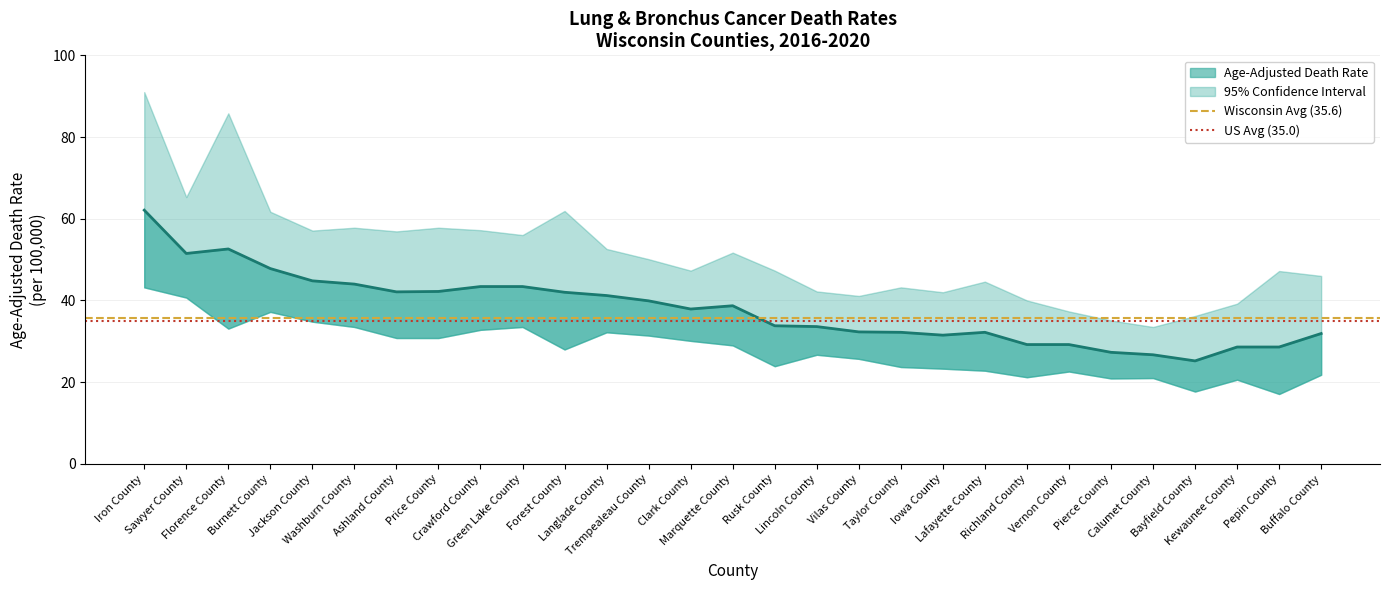

At which category is the sum across all series the highest?

Iron County